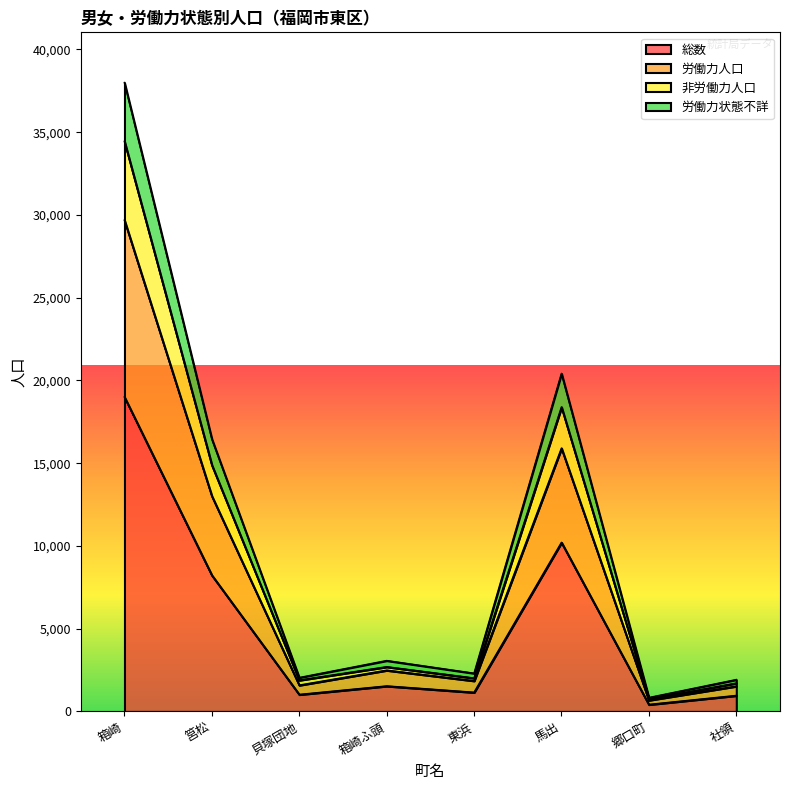

True or false: 非労働力人口 has a value of 980 at 郷口町.

False